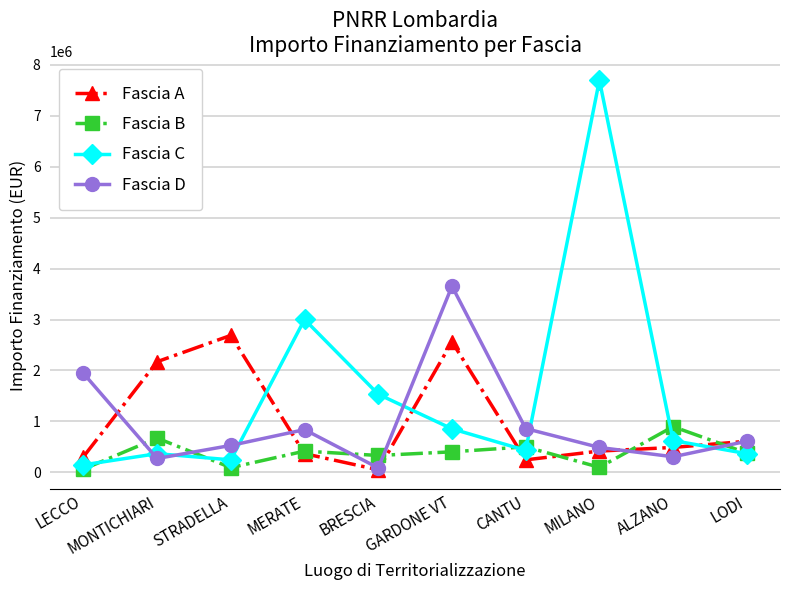

At which label does Fascia A reach its minimum?

BRESCIA